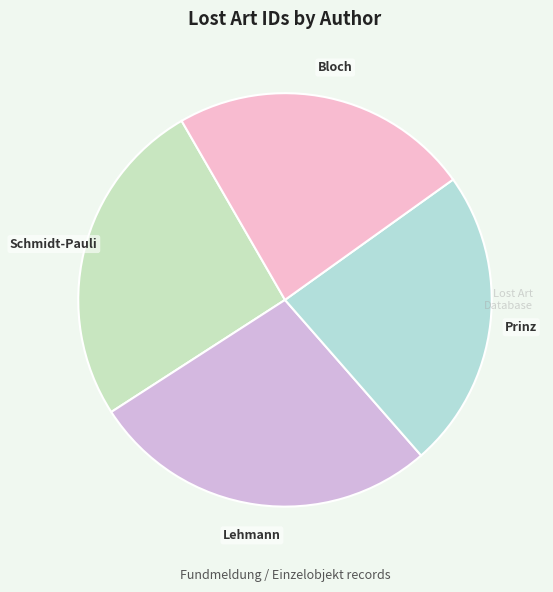

Combined, do Prinz and Bloch account for over 50%?

No